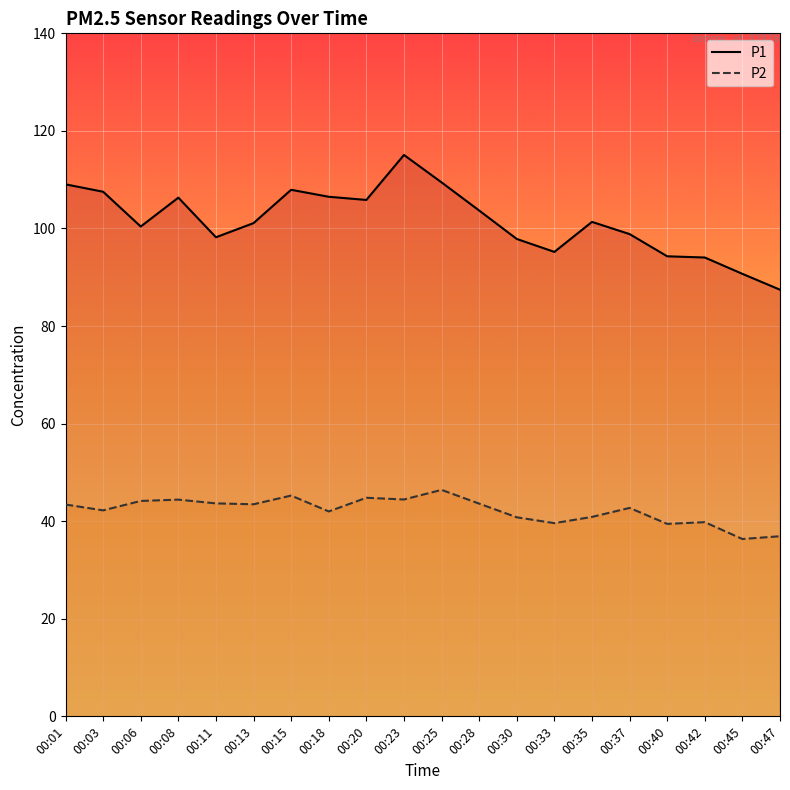

True or false: P1 has a value of 107.9 at 00:15.

True